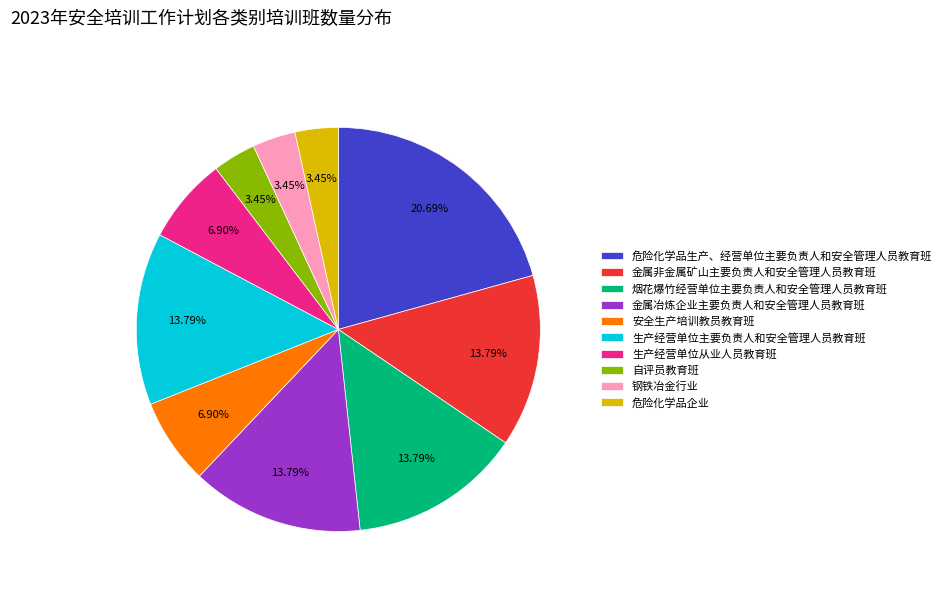

What percentage is NOT represented by 烟花爆竹经营单位主要负责人和安全管理人员教育班?

86.2%